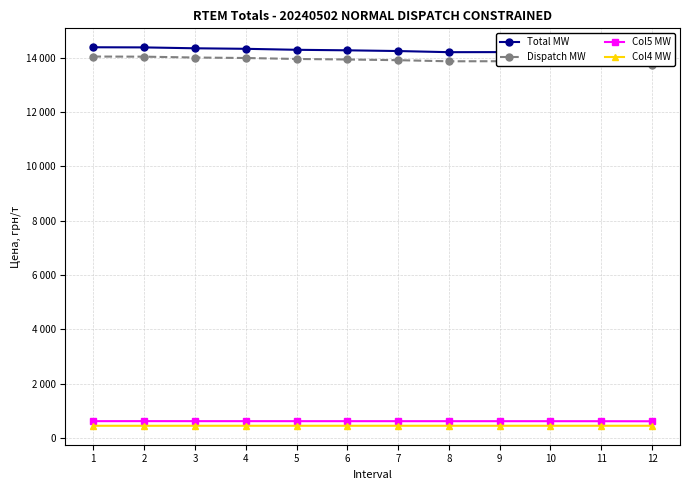

True or false: Col4 MW and Col5 MW intersect in this chart.

False